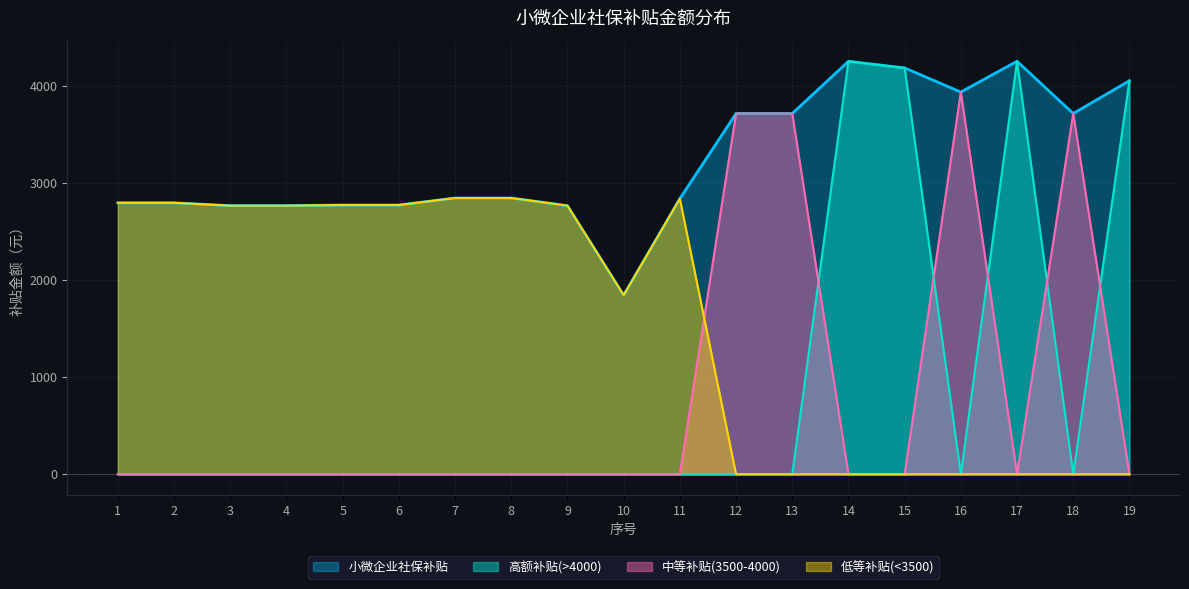

True or false: 小微企业社保补贴 and 高额补贴(>4000) intersect in this chart.

False